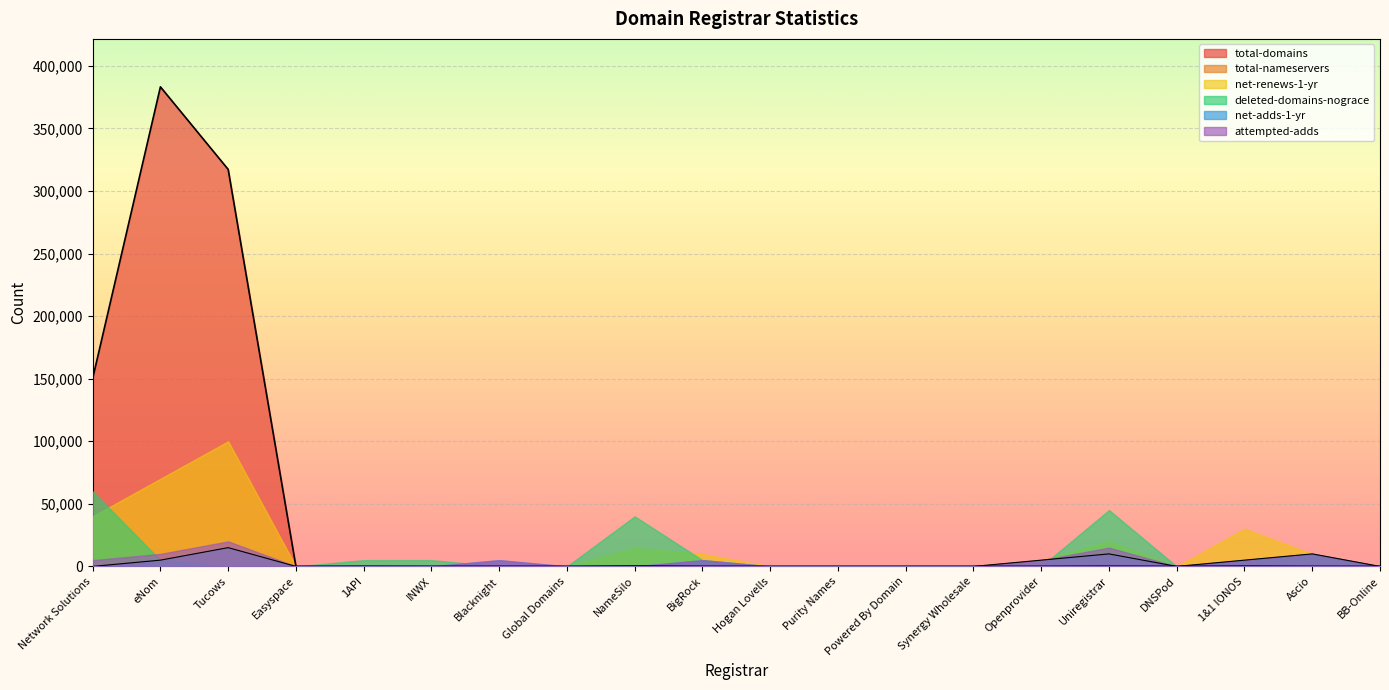

How many lines are shown in the chart?

6